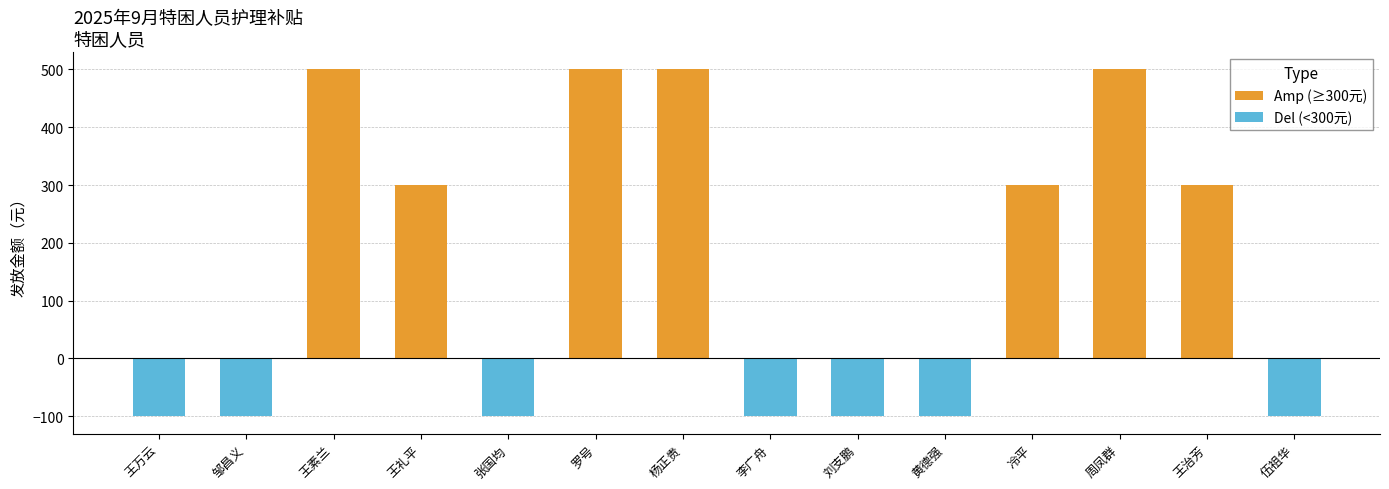

What is the highest value of the Amp (≥300元) series?

500